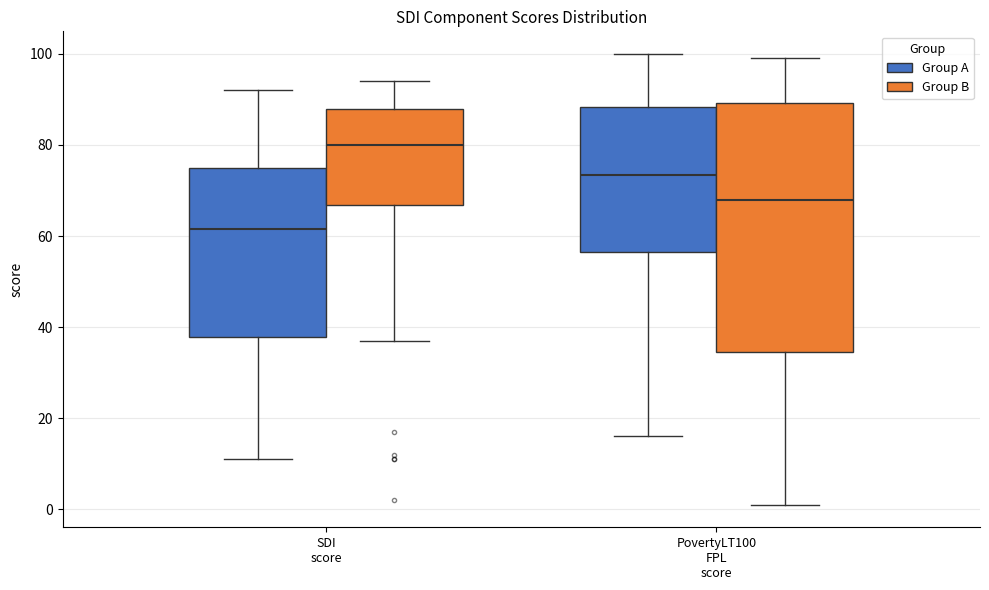

Reading left to right, transcribe this box plot: for each box, give where its median line is, the range the box spans, and where its two whiskers end, as read against the y-axis. The values are not printed on the chart, so give them approximately, as read against the axis.

SDI score (Group A): median 62, box 38 to 76, whiskers 12 to 92
SDI score (Group B): median 80, box 66 to 88, whiskers 38 to 94
PovertyLT100 FPL score (Group A): median 74, box 56 to 88, whiskers 16 to 100
PovertyLT100 FPL score (Group B): median 68, box 34 to 90, whiskers 2 to 100